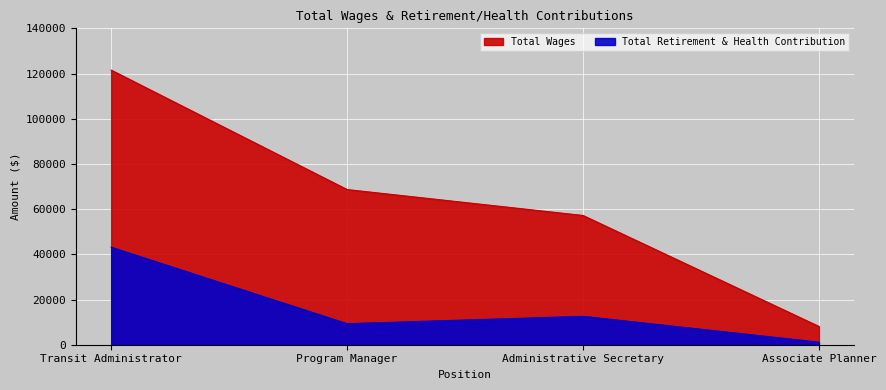

Reading right to left, transcribe all the data shown in this chart.

Total Wages: 8090	57197	68665	121522
Total Retirement & Health Contribution: 1145	12564	9309	43151